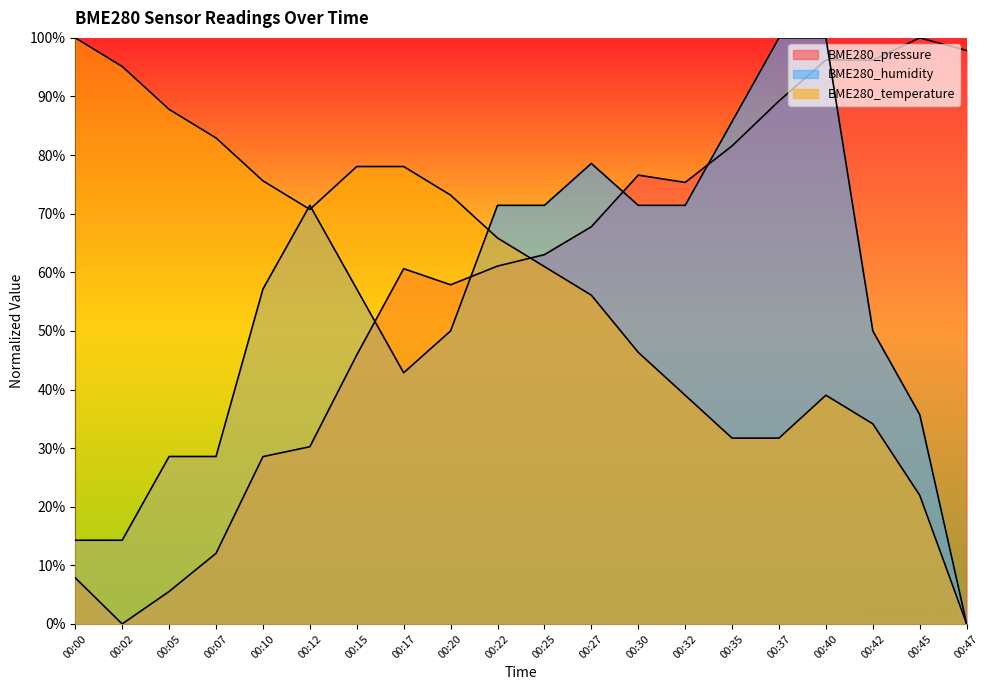

What is the value of the BME280_humidity point at the 4th from the left?

28.6